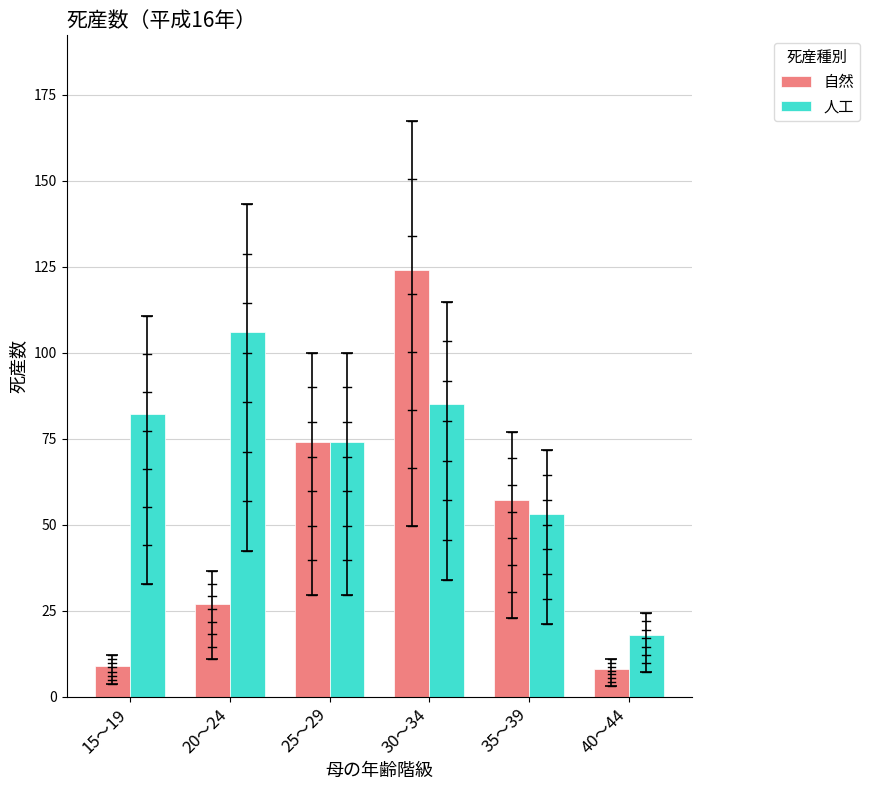

How many bars are there in each group?

2